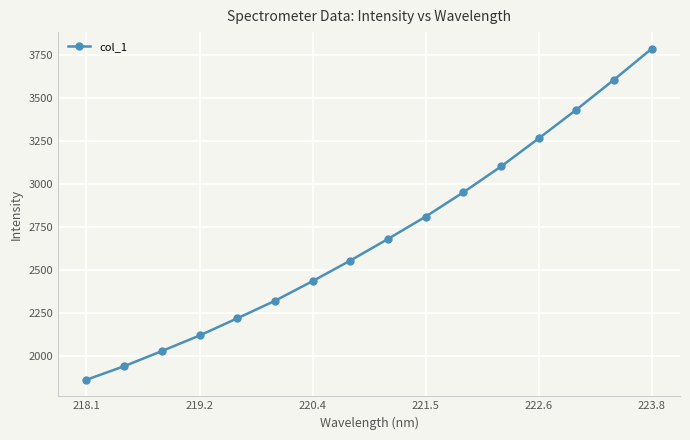

What is the value of the 14th point from the left?

3432.0